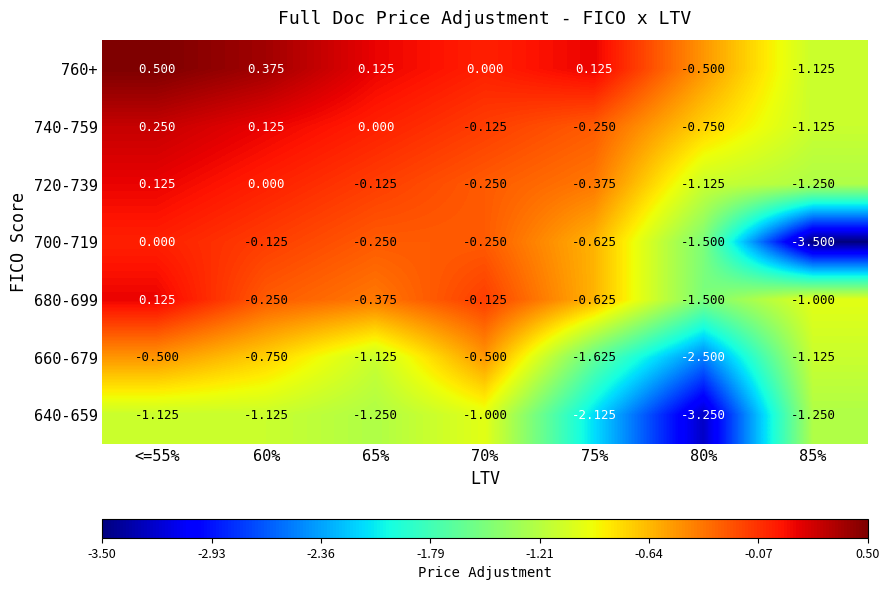

Is the value of 740-759 at <=55% greater than the value of 760+ at 65%?

Yes